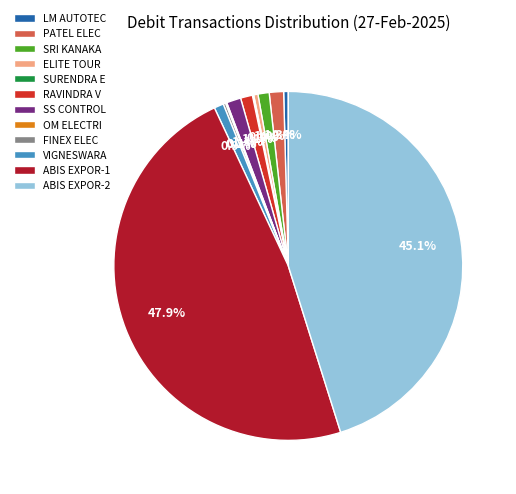

To the nearest percent, what percentage of the pie is ABIS EXPOR-1?

48%